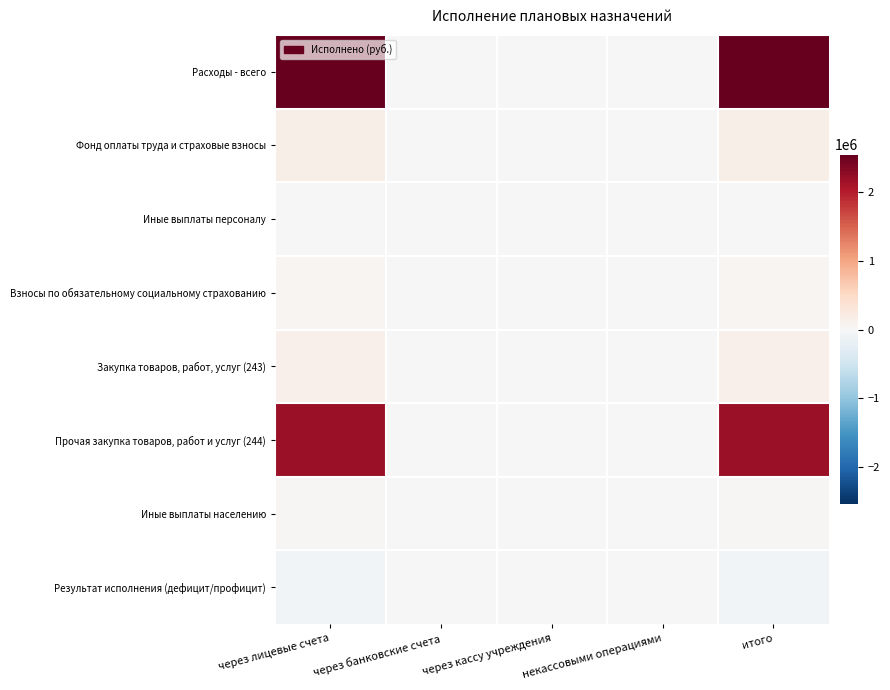

Between через лицевые счета and через банковские счета, which series saw the biggest shift?

Расходы - всего